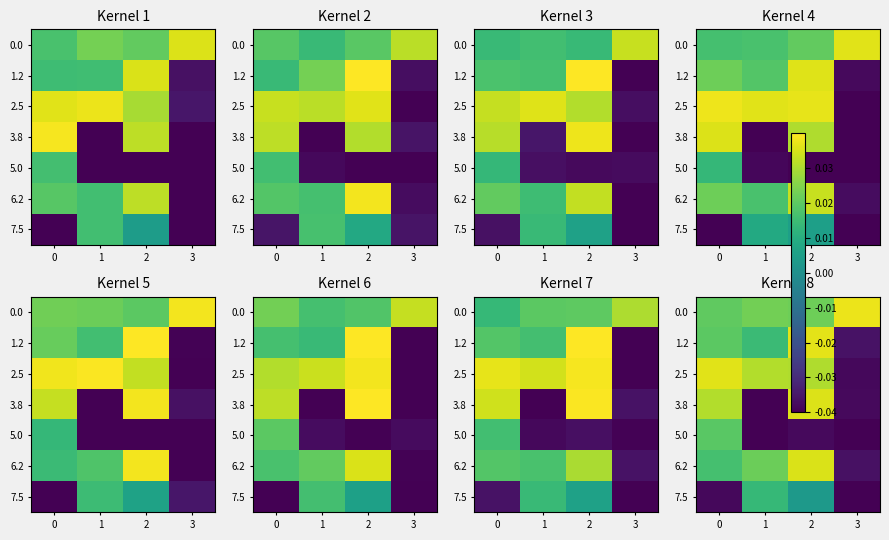

How many data points in 7.5 are above 0?

2